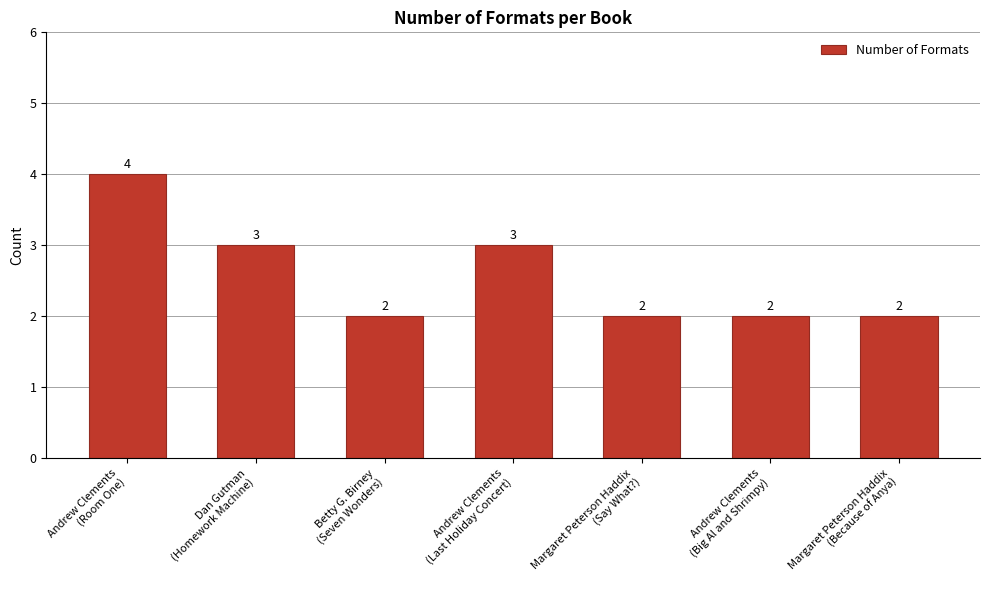

What is the minimum value shown in the chart?

2